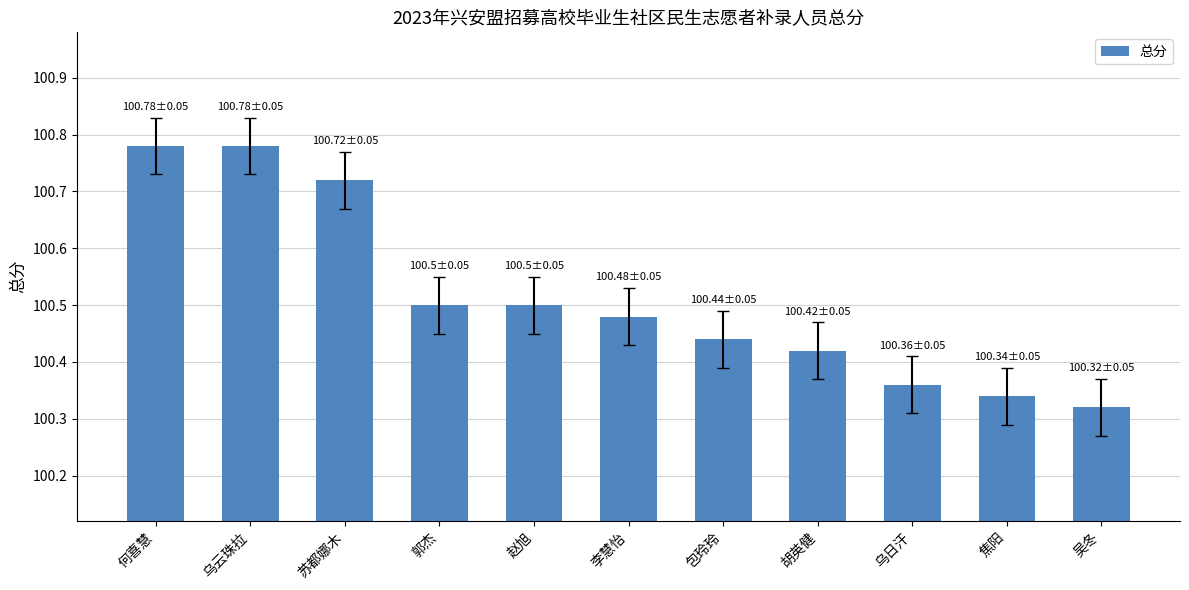

Does the chart contain any negative values?

No